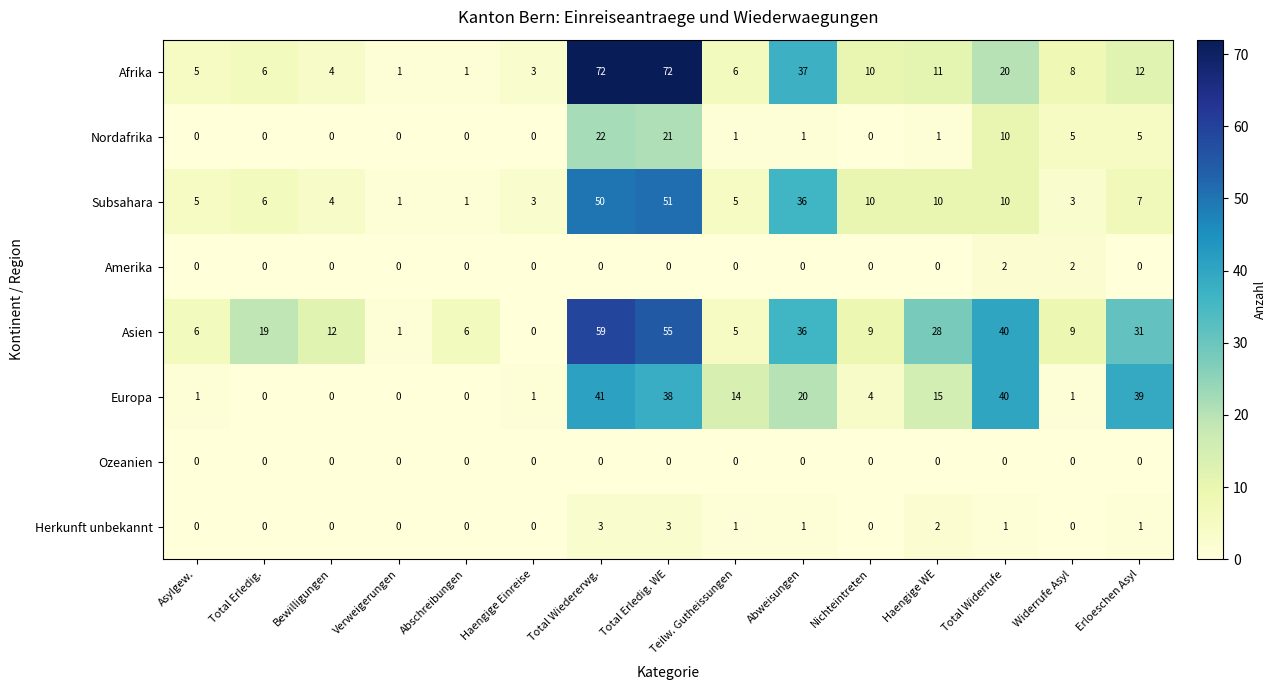

True or false: Afrika has a value of 72 at Total Erledig. WE.

True